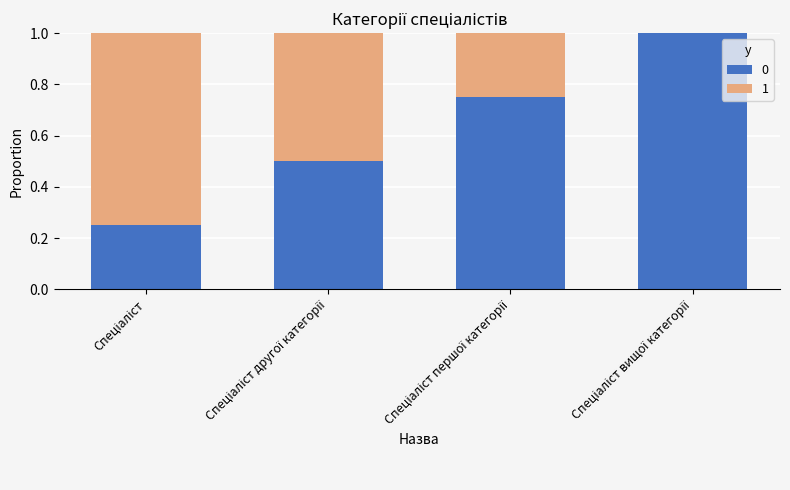

What is the highest value of the 0 series?

1.0